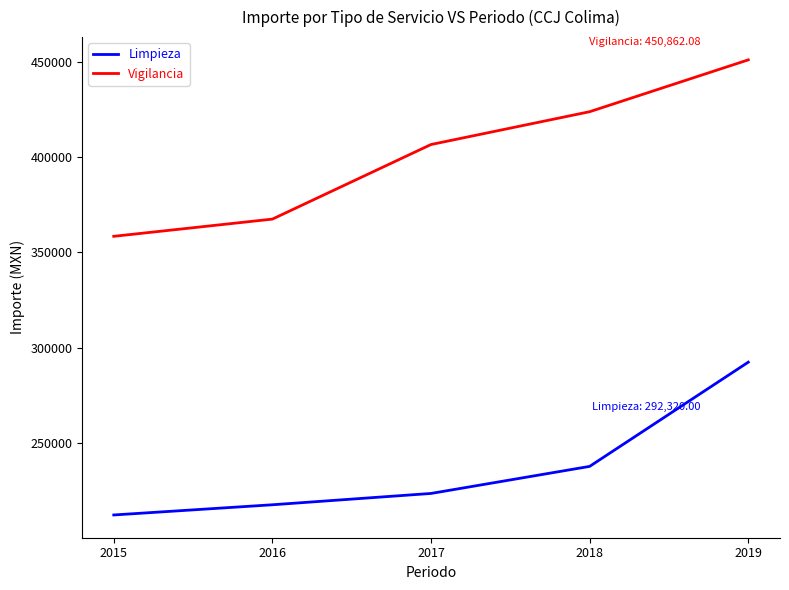

What is the spread (max minus min) of values at 2015?

146135.5